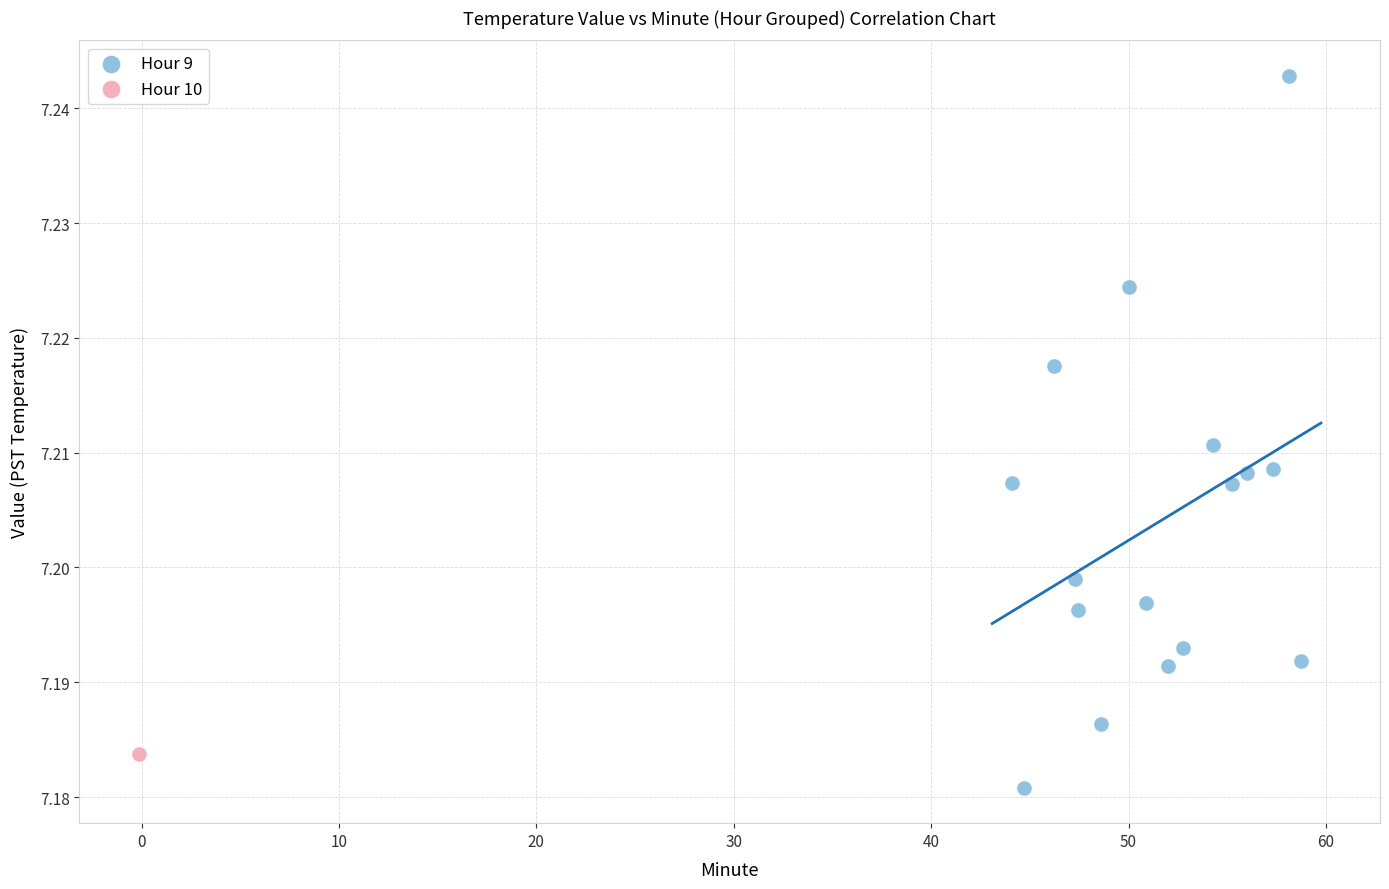

What are all the series names shown in the legend?

Hour 9, Hour 10